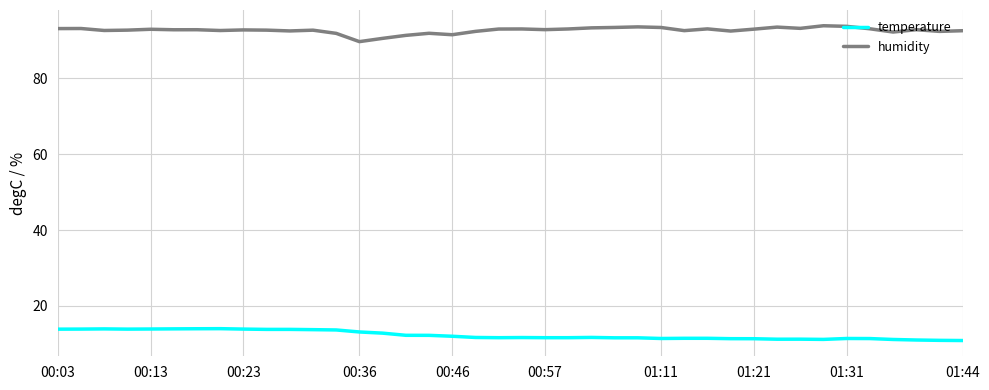

Count the number of categories in the chart.

40